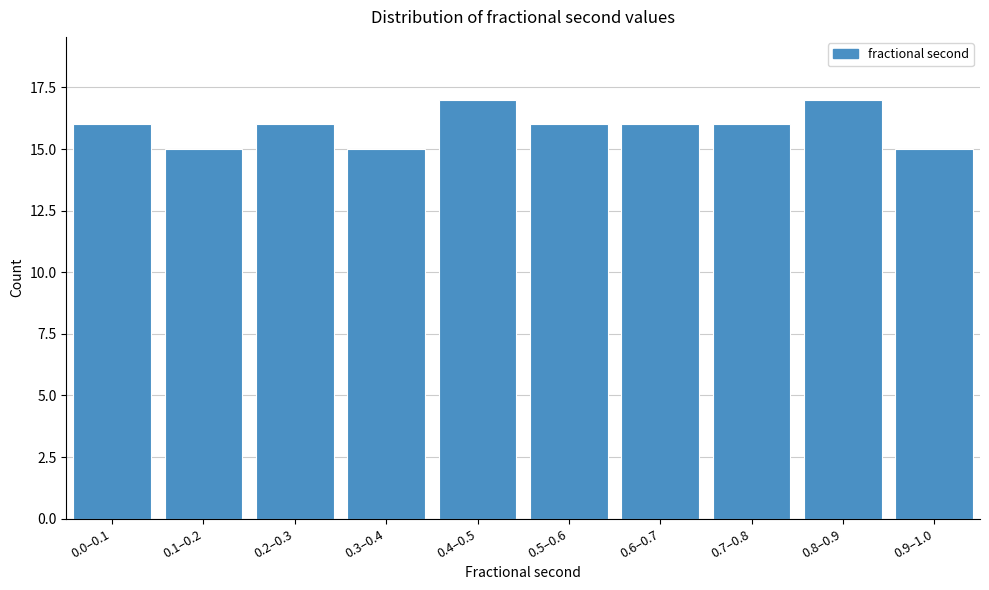

Reading left to right, extract all data points from this chart.

0.0–0.1=16	0.1–0.2=15	0.2–0.3=16	0.3–0.4=15	0.4–0.5=17	0.5–0.6=16	0.6–0.7=16	0.7–0.8=16	0.8–0.9=17	0.9–1.0=15